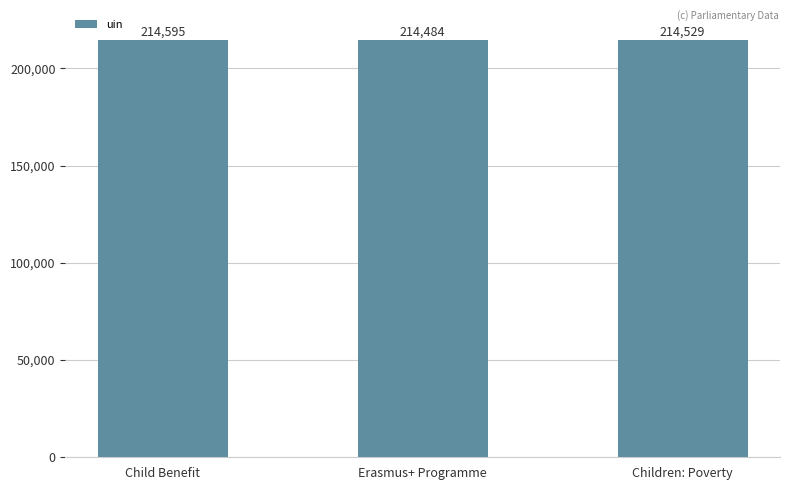

What is the difference between the maximum and minimum values?

111